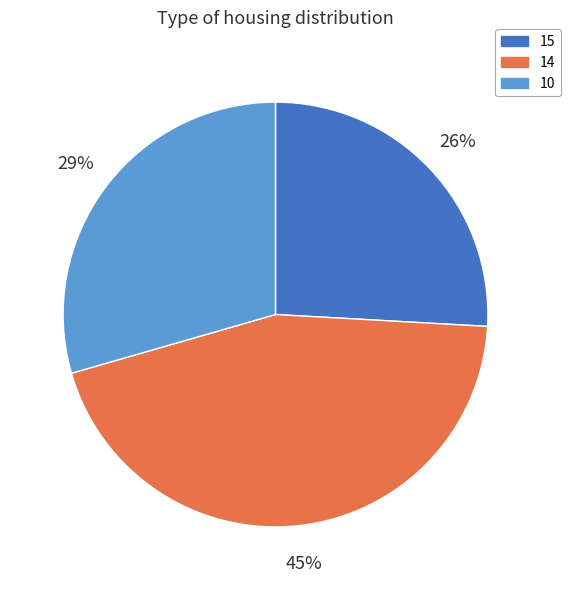

How many segments does this pie chart have?

3